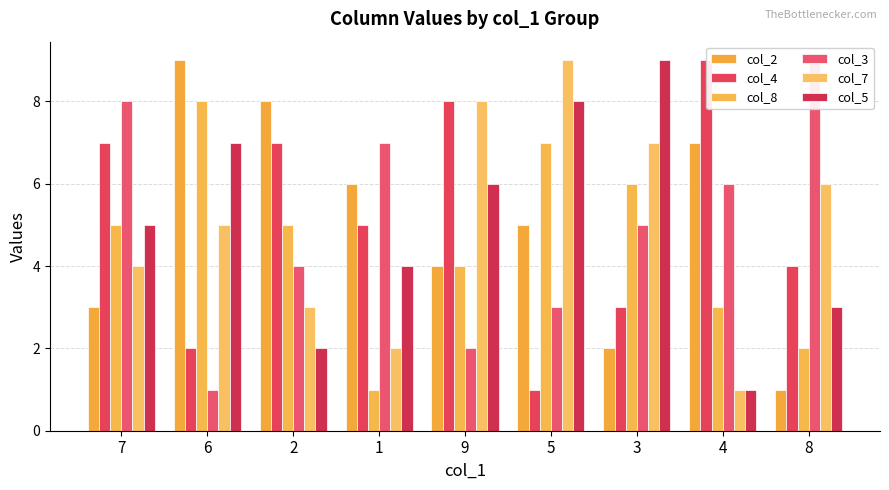

The col_2 series shows 1 at 3. True or false?

False